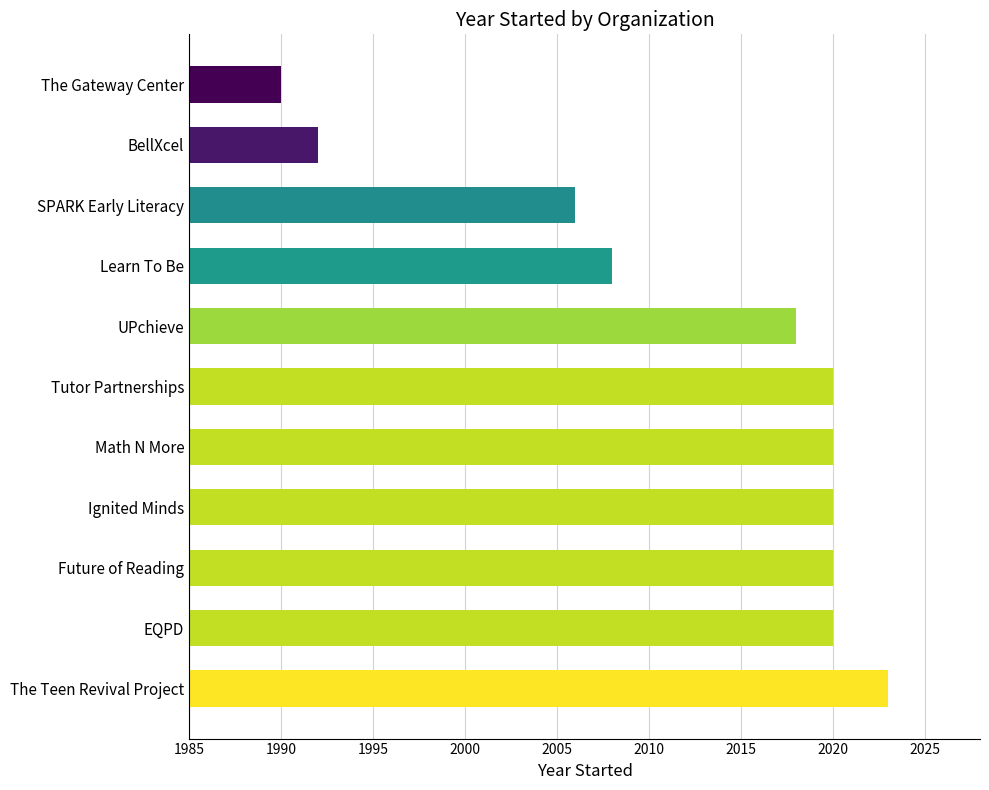

Read the value at The Teen Revival Project.

2023